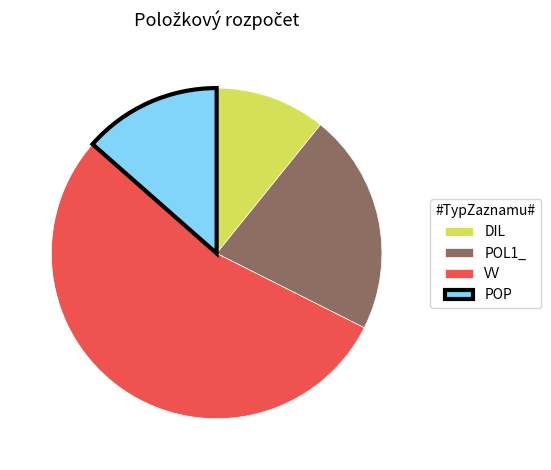

Is it true that POP is 7% of the pie?

False